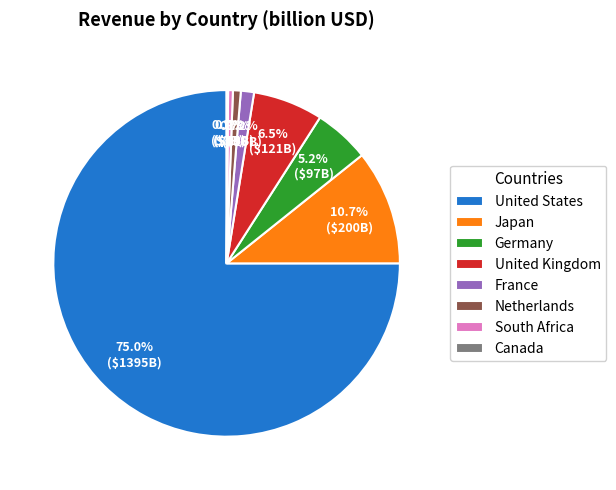

Which has a higher value, Germany or Japan?

Japan